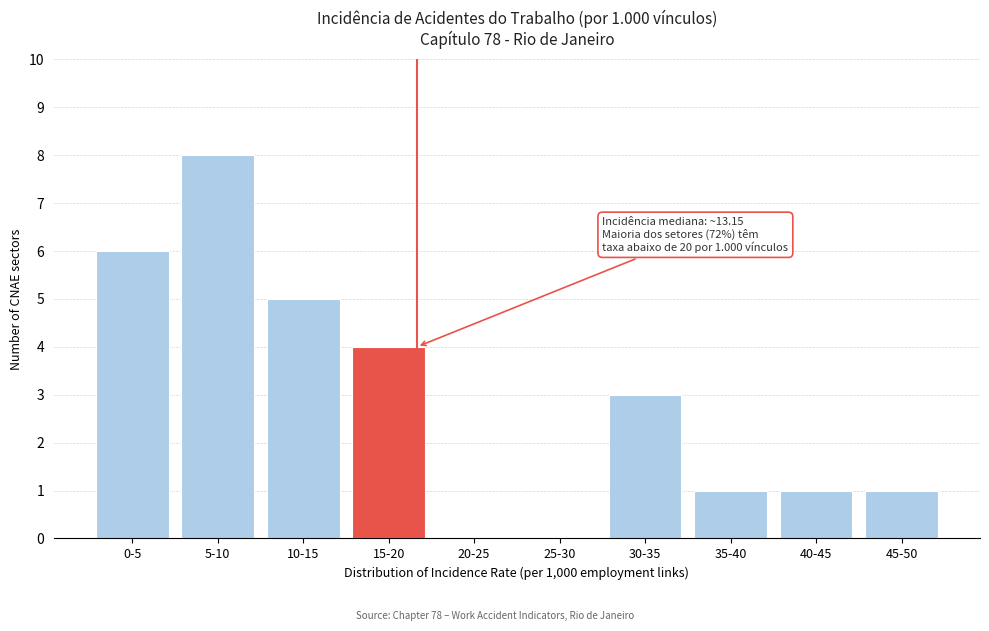

Reading right to left, list all the values displayed in this chart.

45-50=1	40-45=1	35-40=1	30-35=3	25-30=0	20-25=0	15-20=4	10-15=5	5-10=8	0-5=6